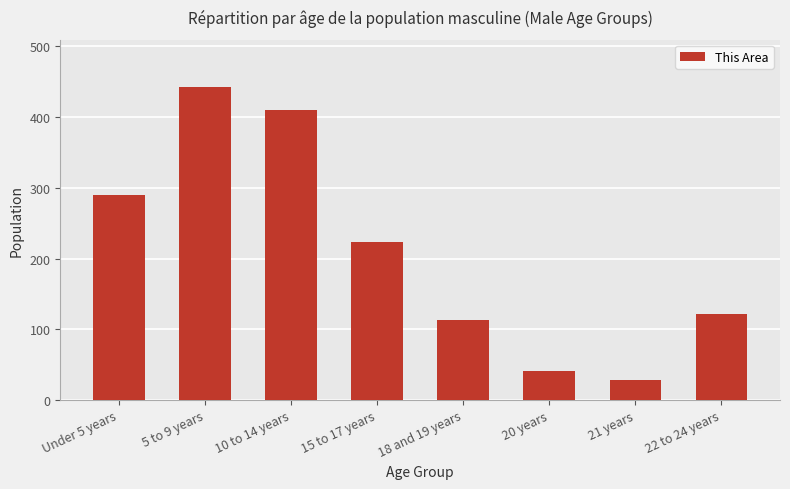

What is the maximum value shown in the chart?

443